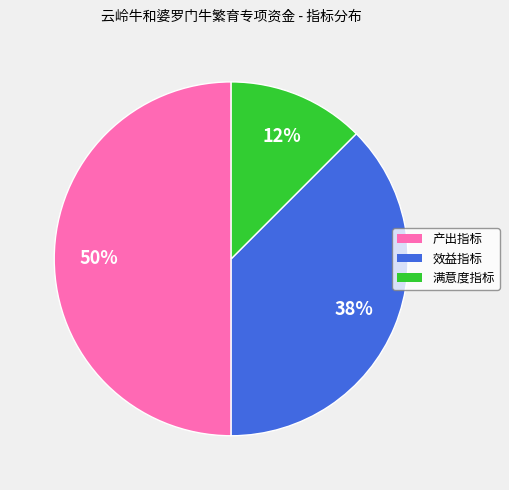

How many segments does this pie chart have?

3